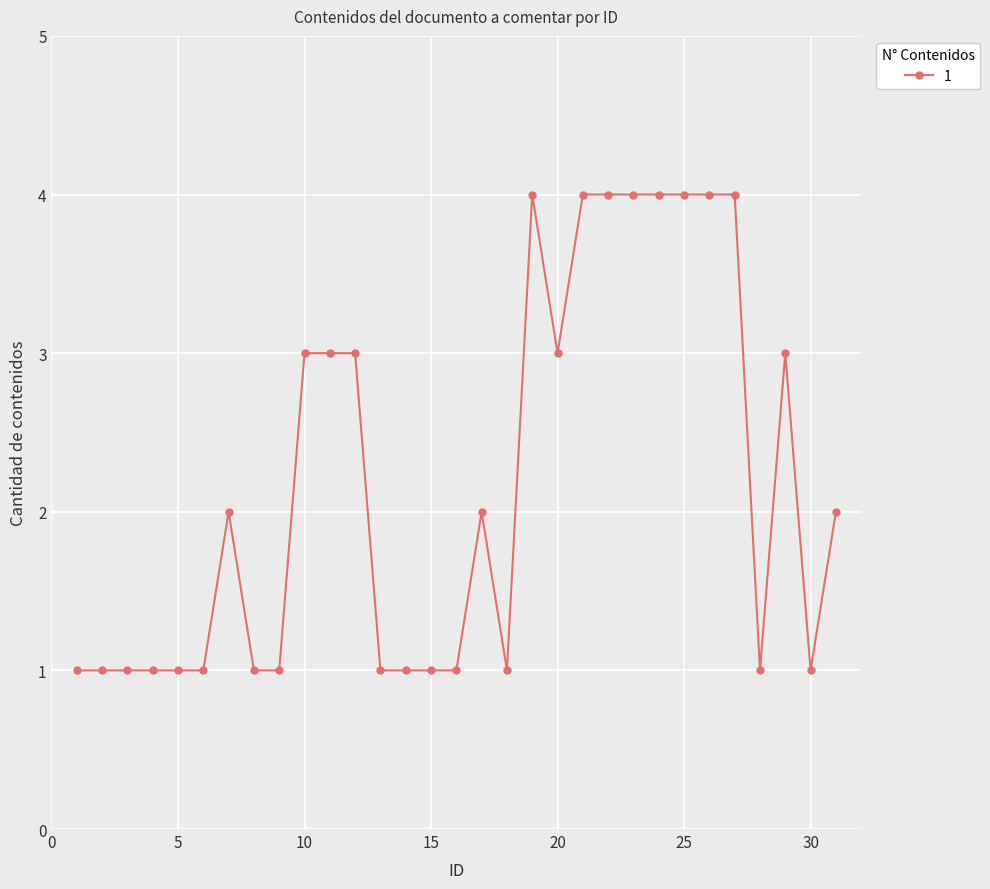

What is the sum of all values?

68